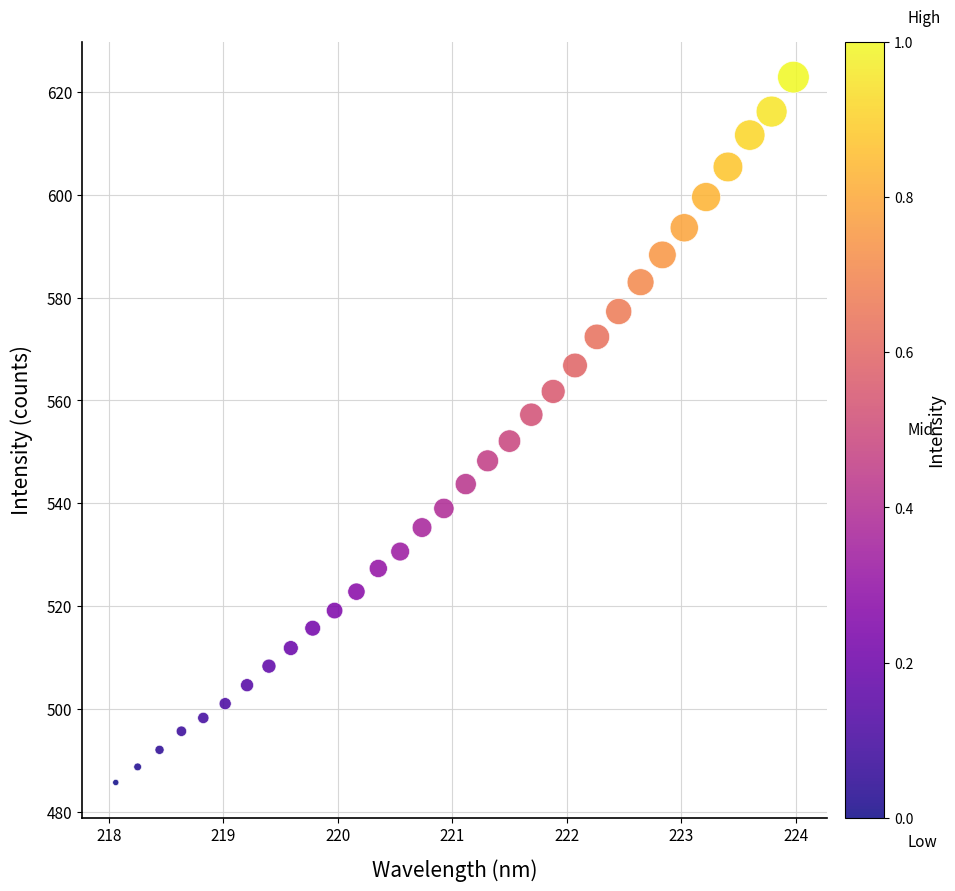

What is the range of X values (max minus min)?

5.9